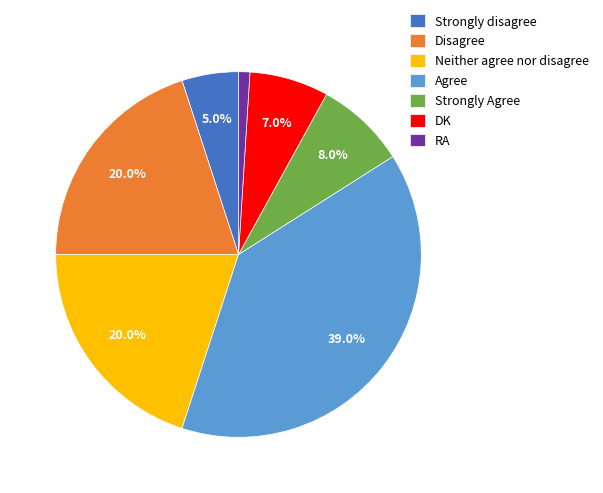

How many segments does this pie chart have?

7